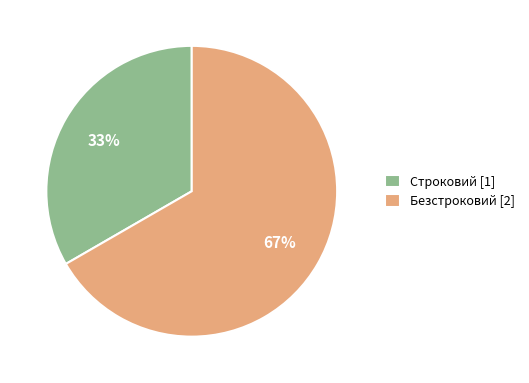

To the nearest percent, what is the combined percentage of Строковий [1] and Безстроковий [2]?

100%